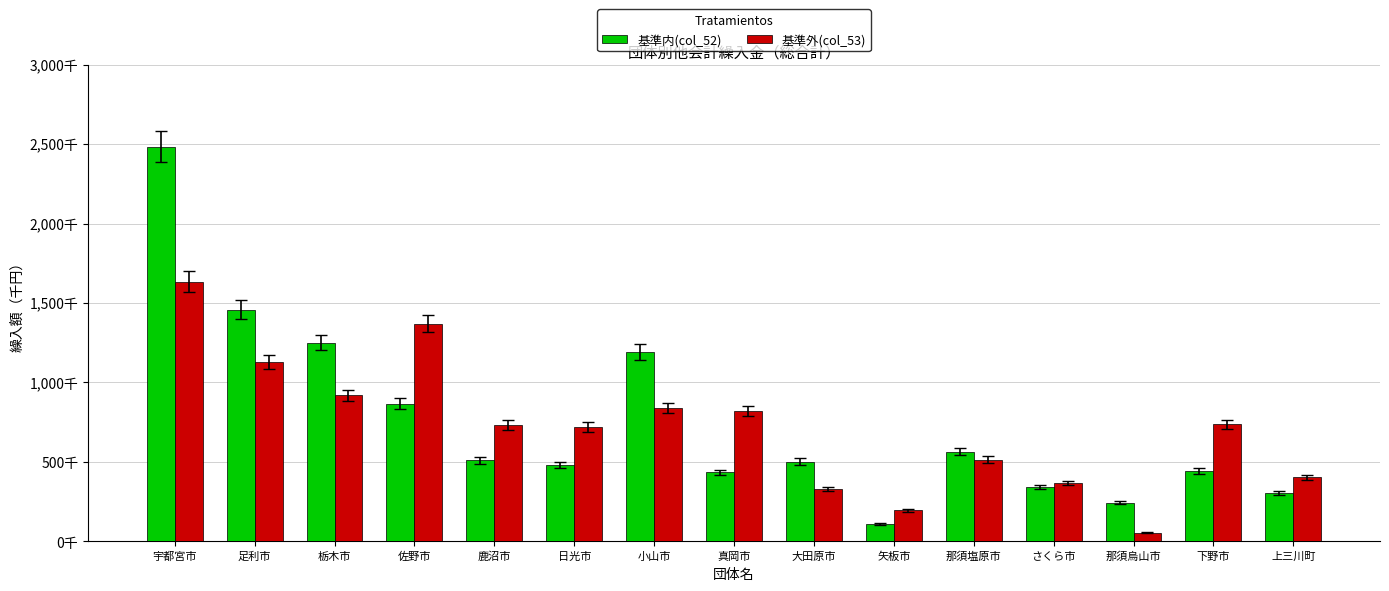

What are all the series names shown in the legend?

基準内(col_52), 基準外(col_53)